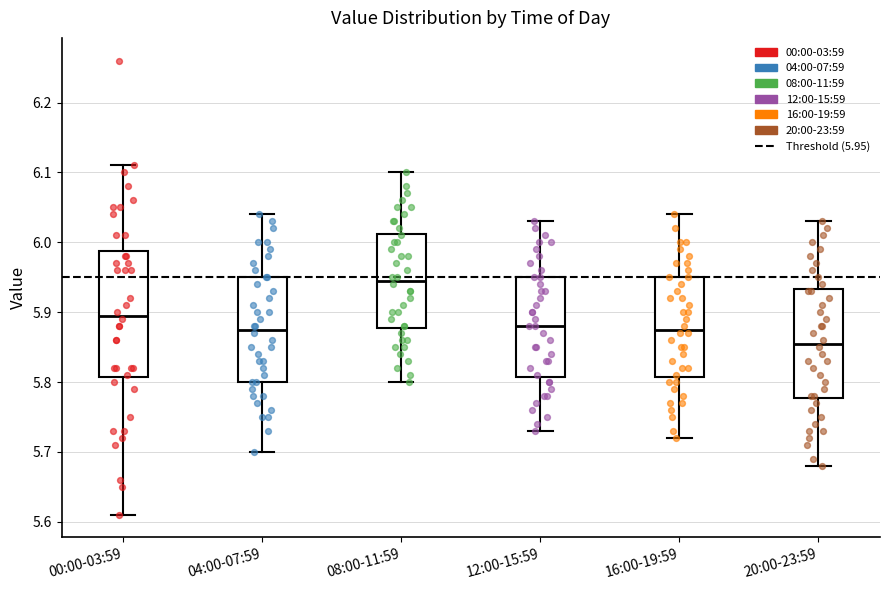

Which box is the tallest, from its lower edge to its upper edge?

00:00-03:59